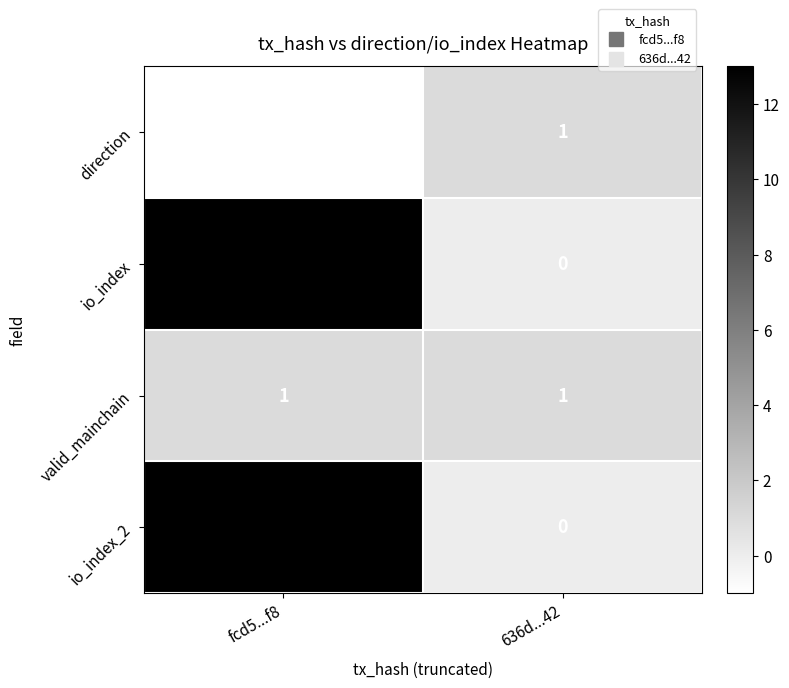

What is the minimum value shown in the chart?

-1